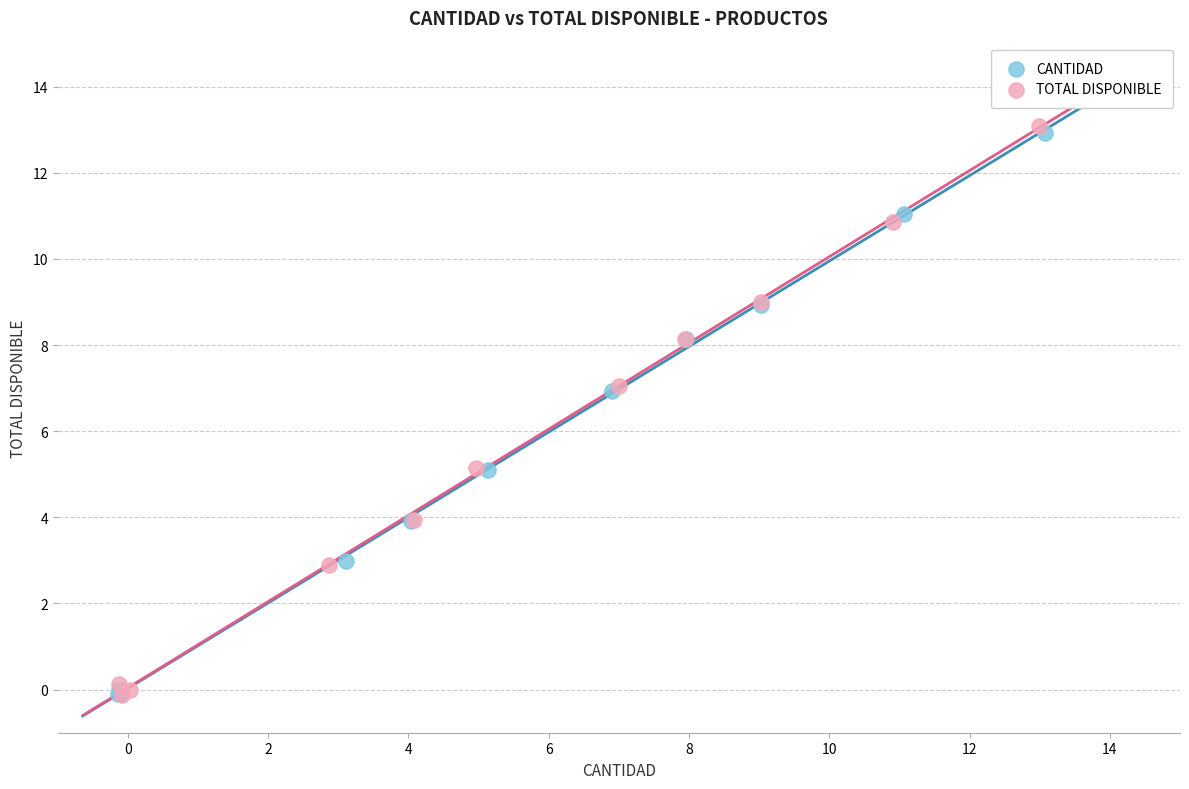

What are all the series names shown in the legend?

CANTIDAD, TOTAL DISPONIBLE